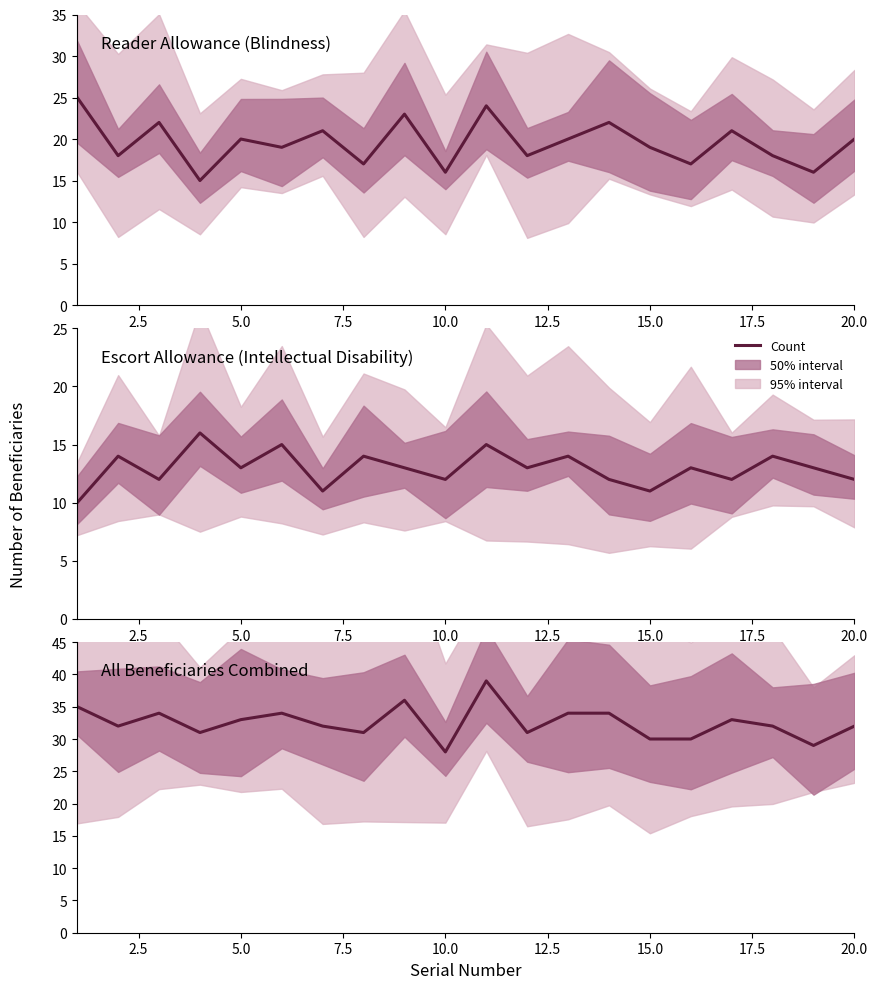

True or false: Escort Allowance (Intellectual Disability) and All Beneficiaries Combined intersect in this chart.

False